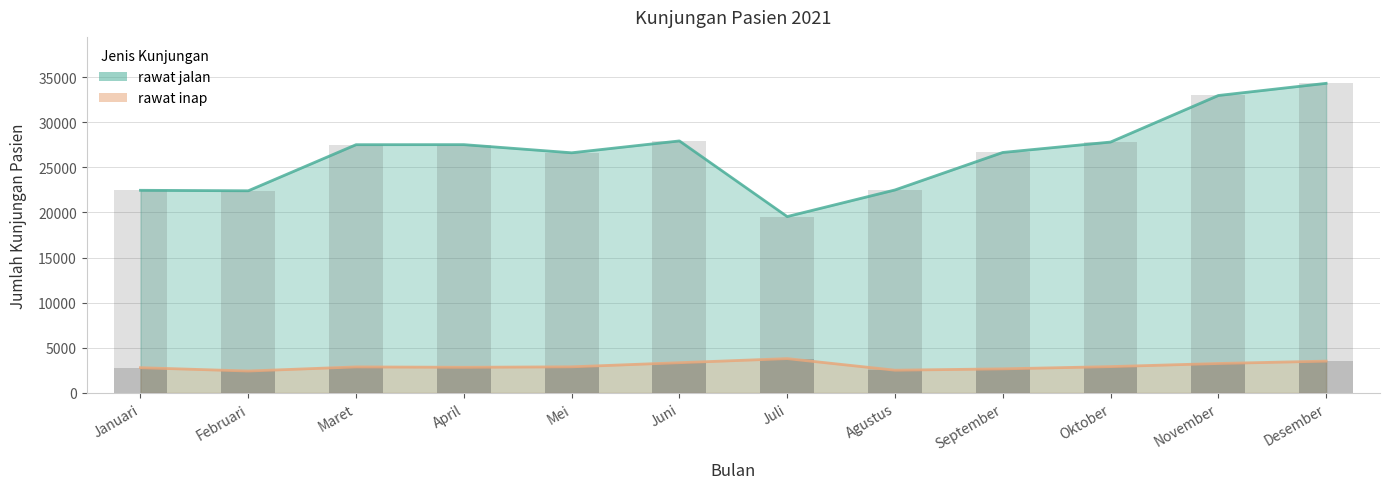

Reading left to right, list all the values displayed in this chart.

rawat jalan: 22448	22395	27502	27508	26604	27919	19538	22487	26641	27794	32952	34300
rawat inap: 2795	2426	2881	2840	2891	3348	3801	2517	2665	2914	3260	3523